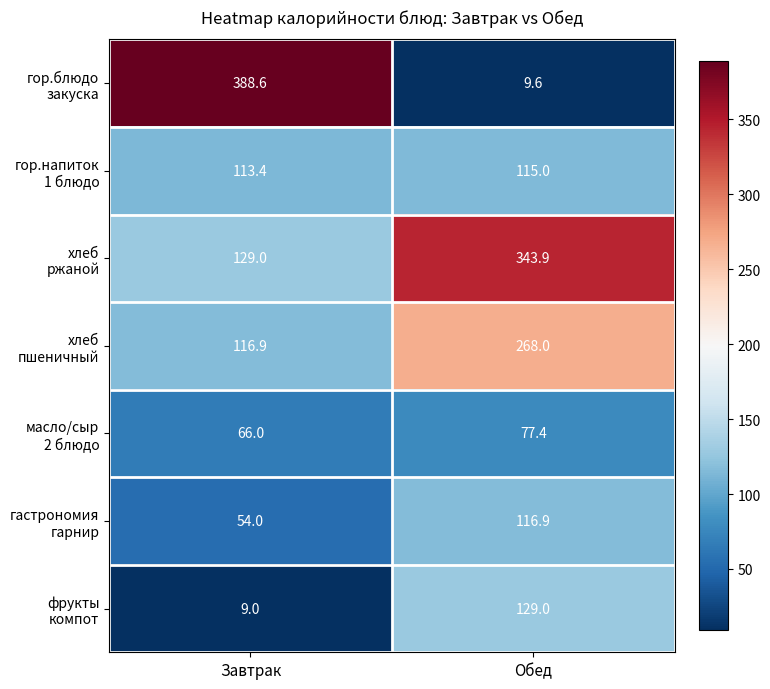

What is the spread (max minus min) of values at Завтрак?

379.6